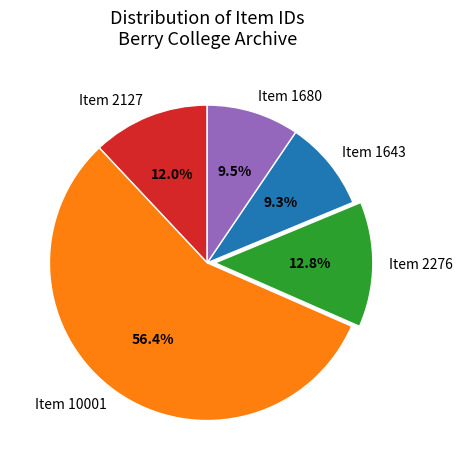

To the nearest percent, what is the average slice percentage?

20%